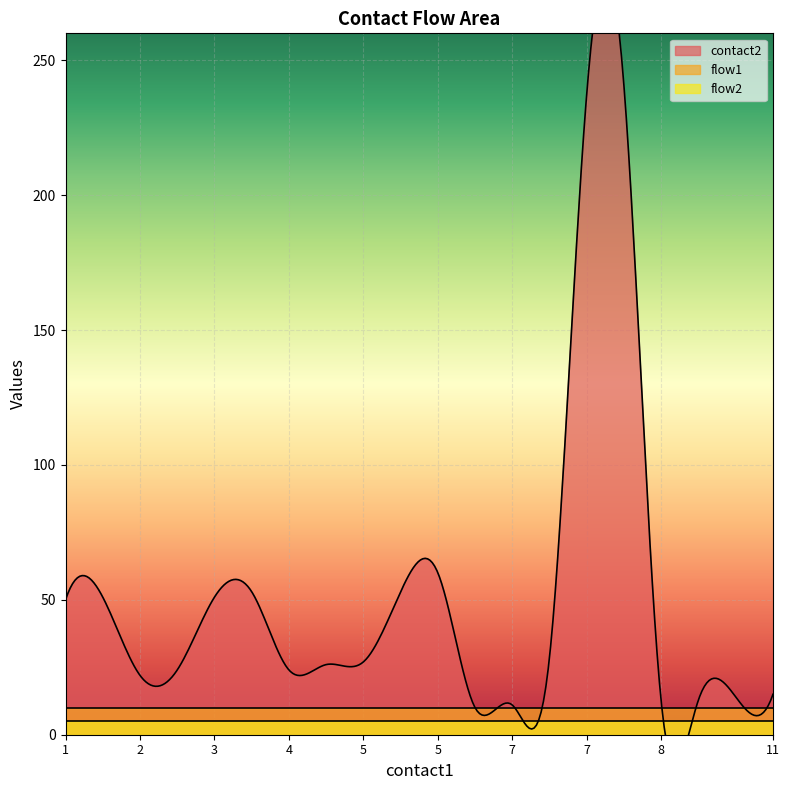

How many series are shown in this chart?

3